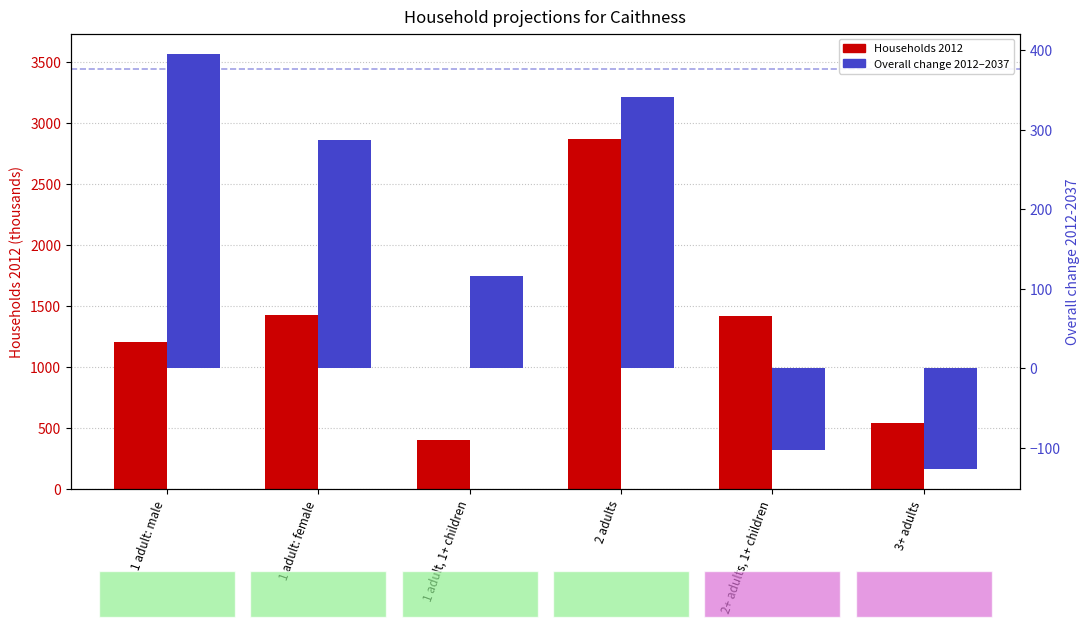

The value of Overall change 2012–2037 at 1 adult: male is 617. True or false?

False